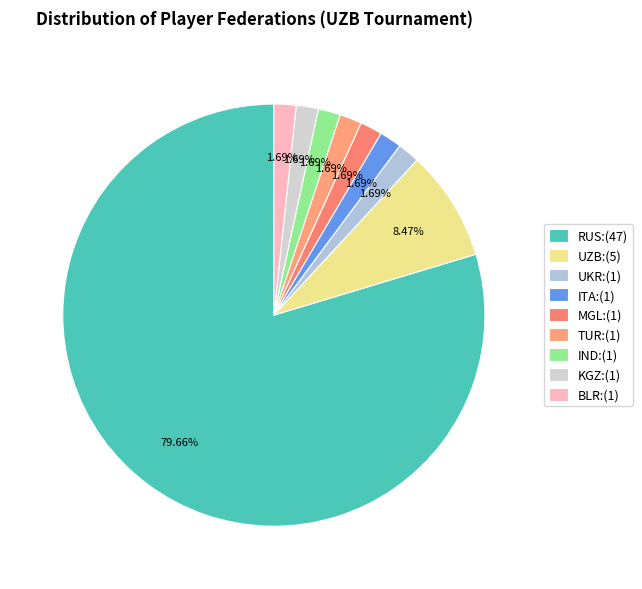

To the nearest percent, what is the difference between the largest and smallest slice percentages?

78%